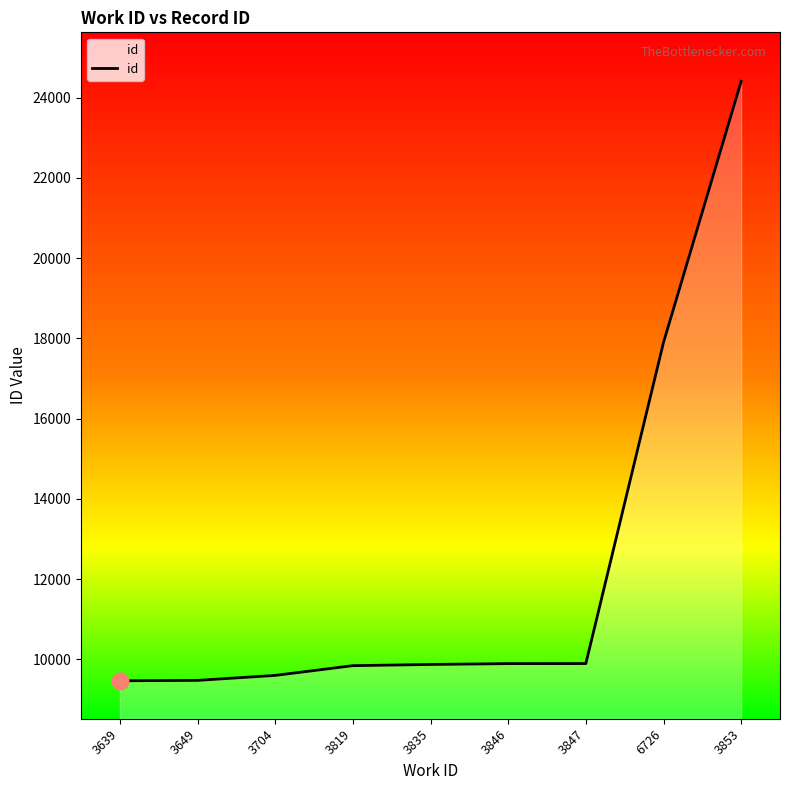

Which label corresponds to the largest value in the chart?

3853